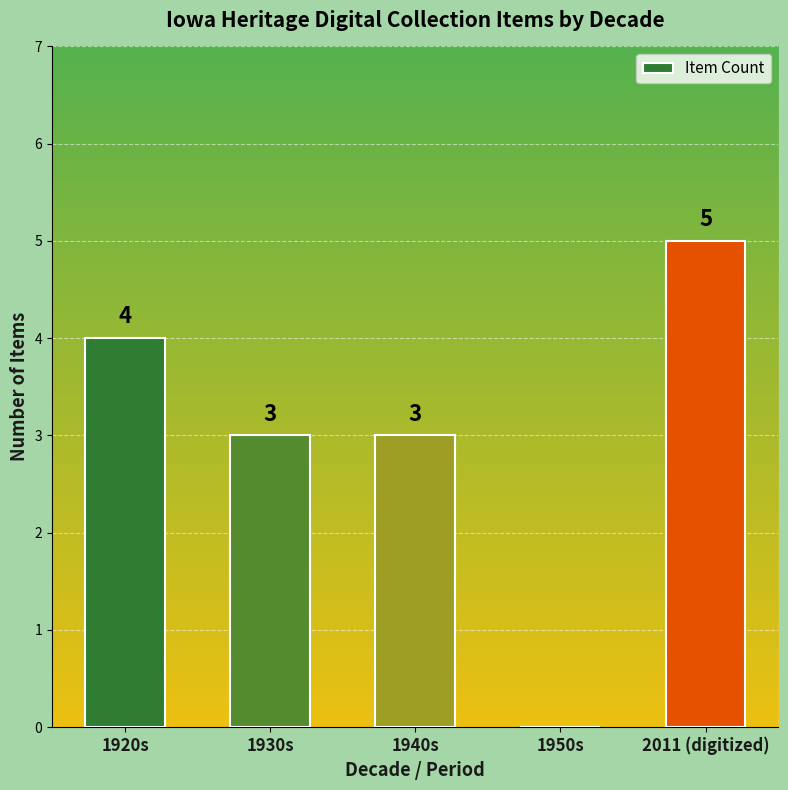

The value at 1930s is 3. True or false?

True